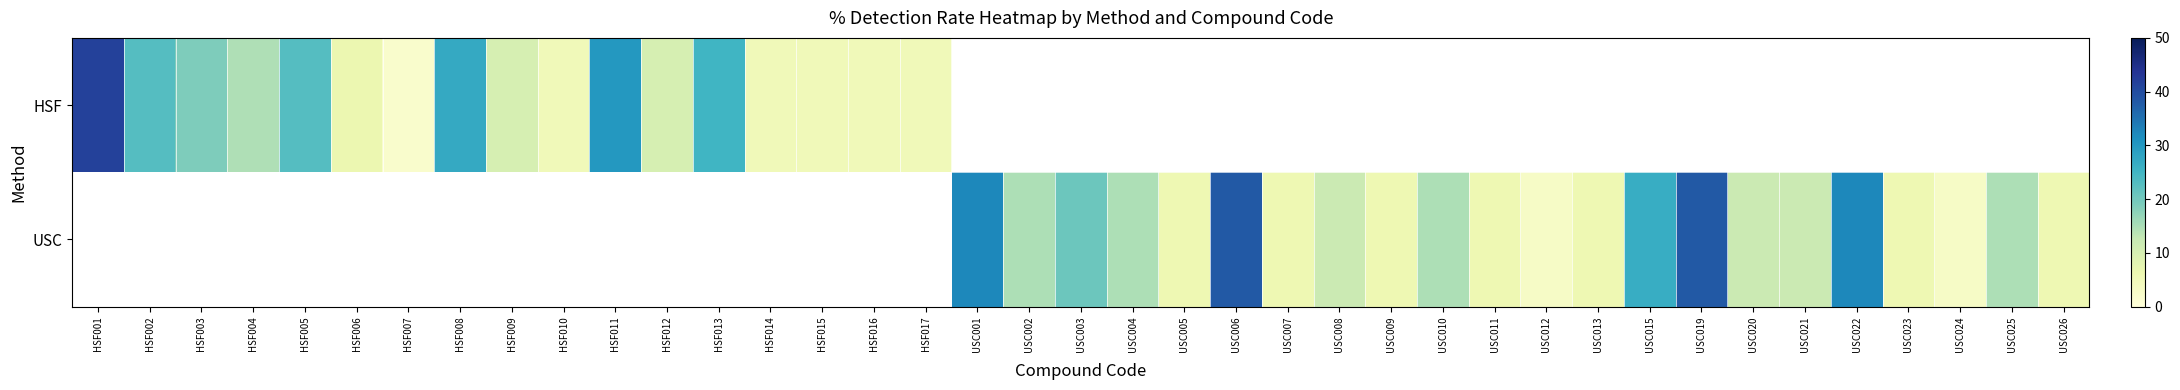

Where does the USC series first go above 2?

USC001